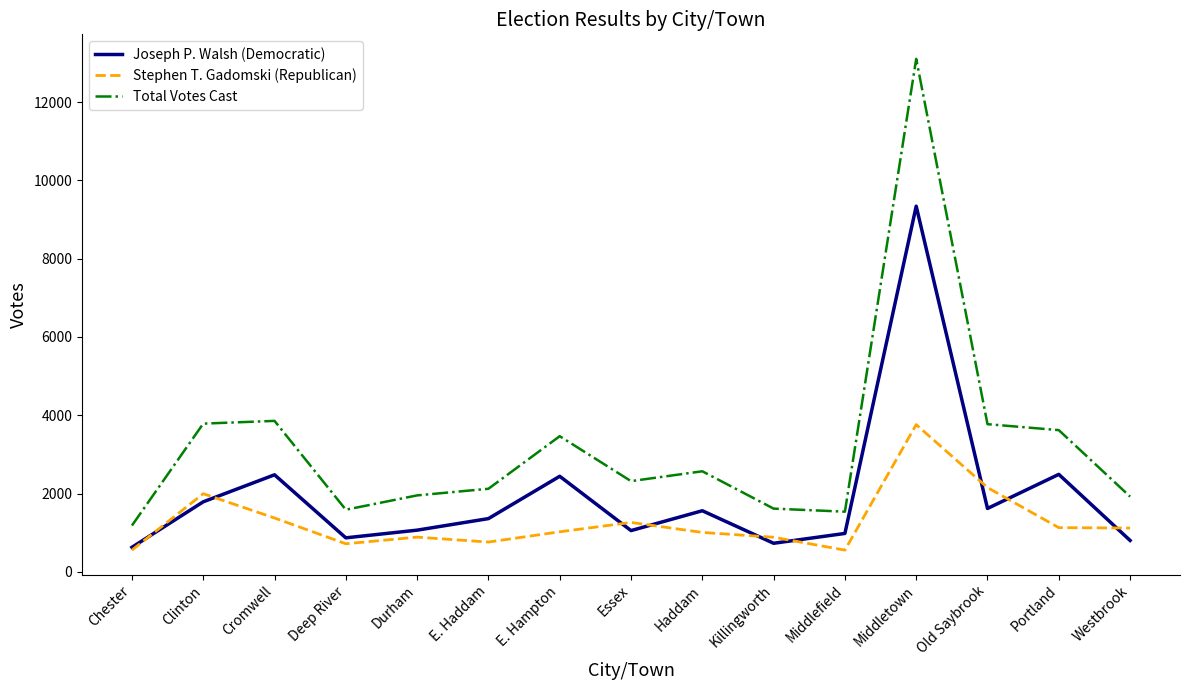

True or false: Joseph P. Walsh (Democratic) has more than 0 points higher than both neighbors.

True